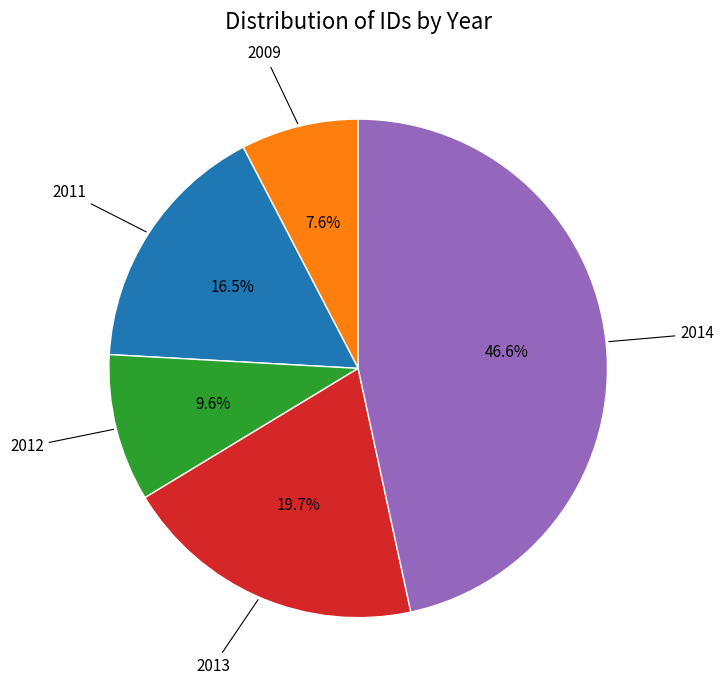

Is there any slice that represents more than half of the pie?

No